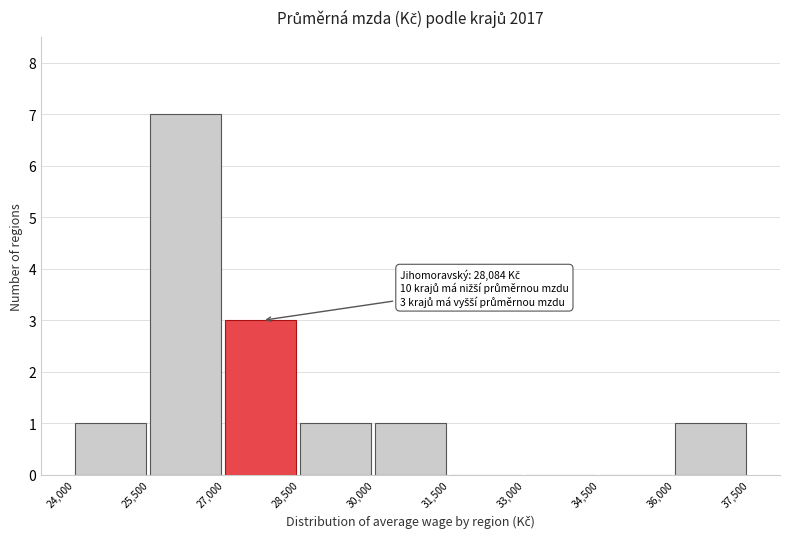

Over which range of the x-axis is the bar tallest?

25,500 to 27,000